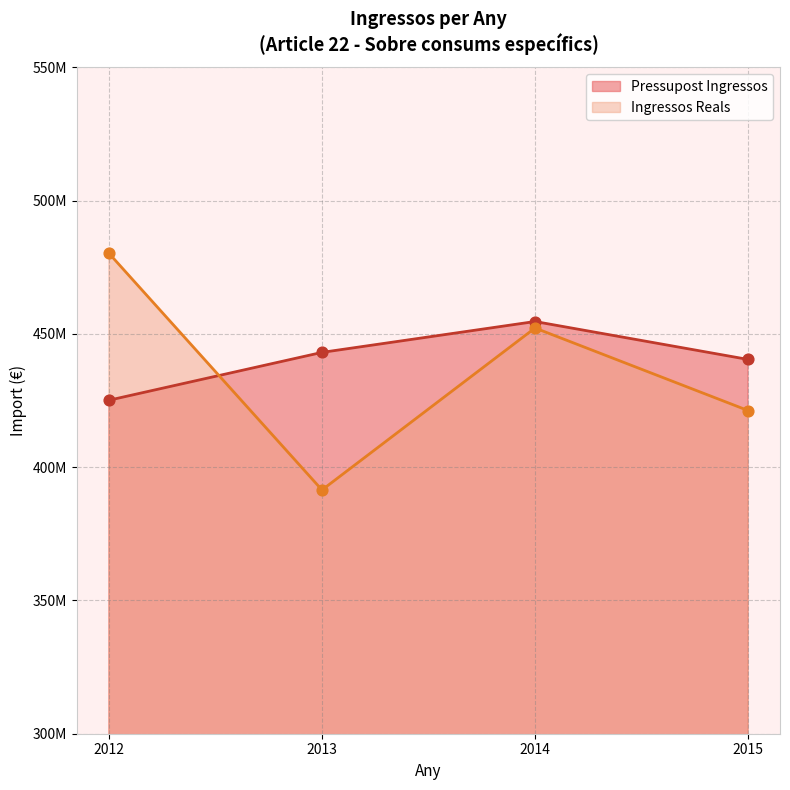

Which series has the widest spread of Y values?

Ingressos Reals